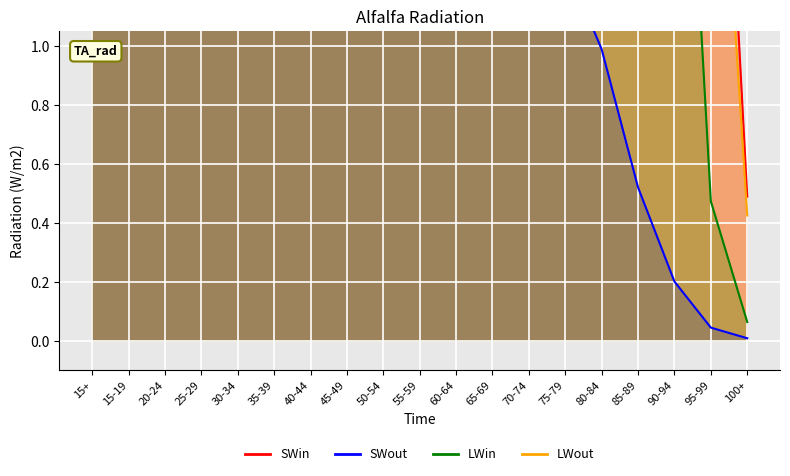

What are all the series names shown in the legend?

SWin, SWout, LWin, LWout